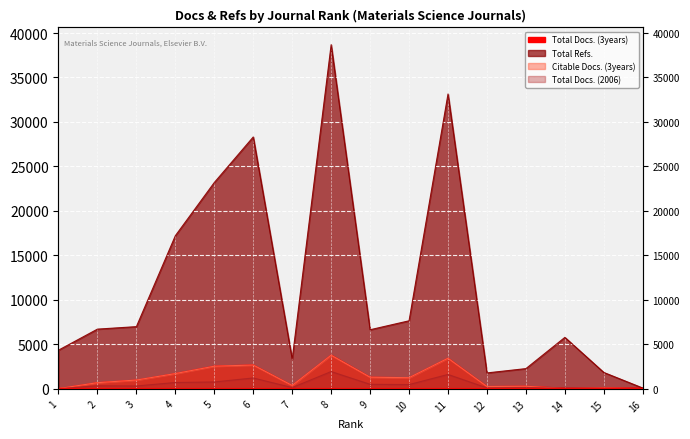

What is the sum of all Total Docs. (3years) values?

19786